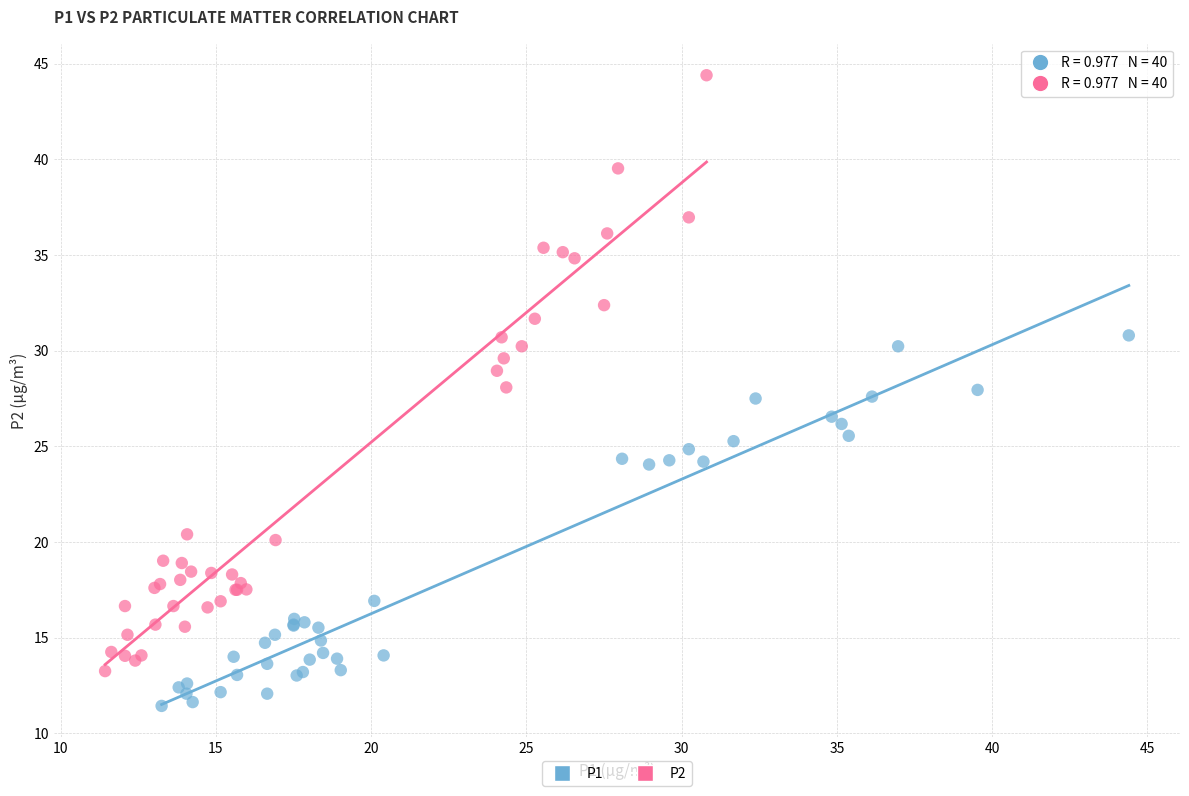

Which series reaches the minimum Y coordinate?

P1